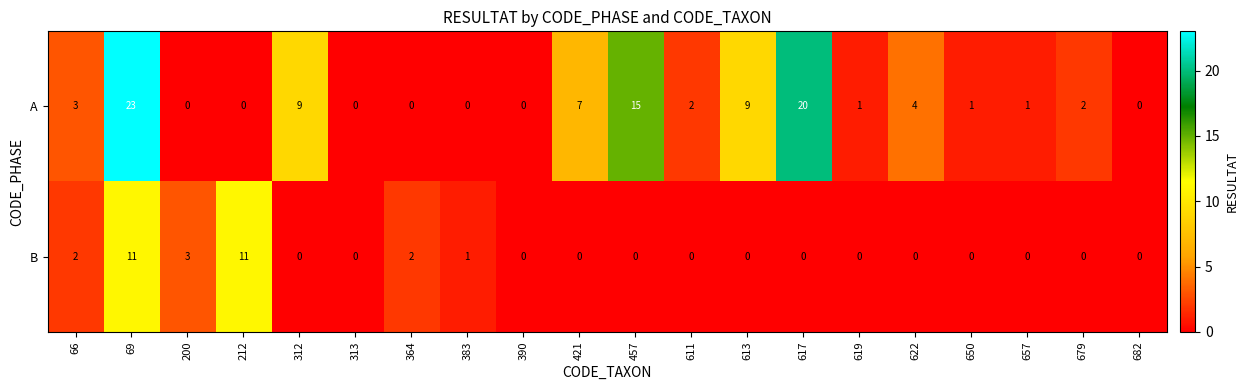

Where does the A series first go above 2?

66